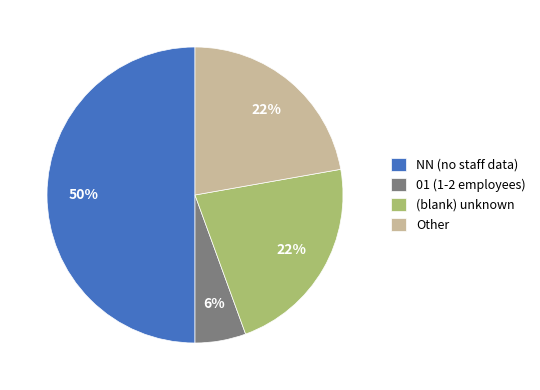

Which slice is the smallest?

01 (1-2 employees)